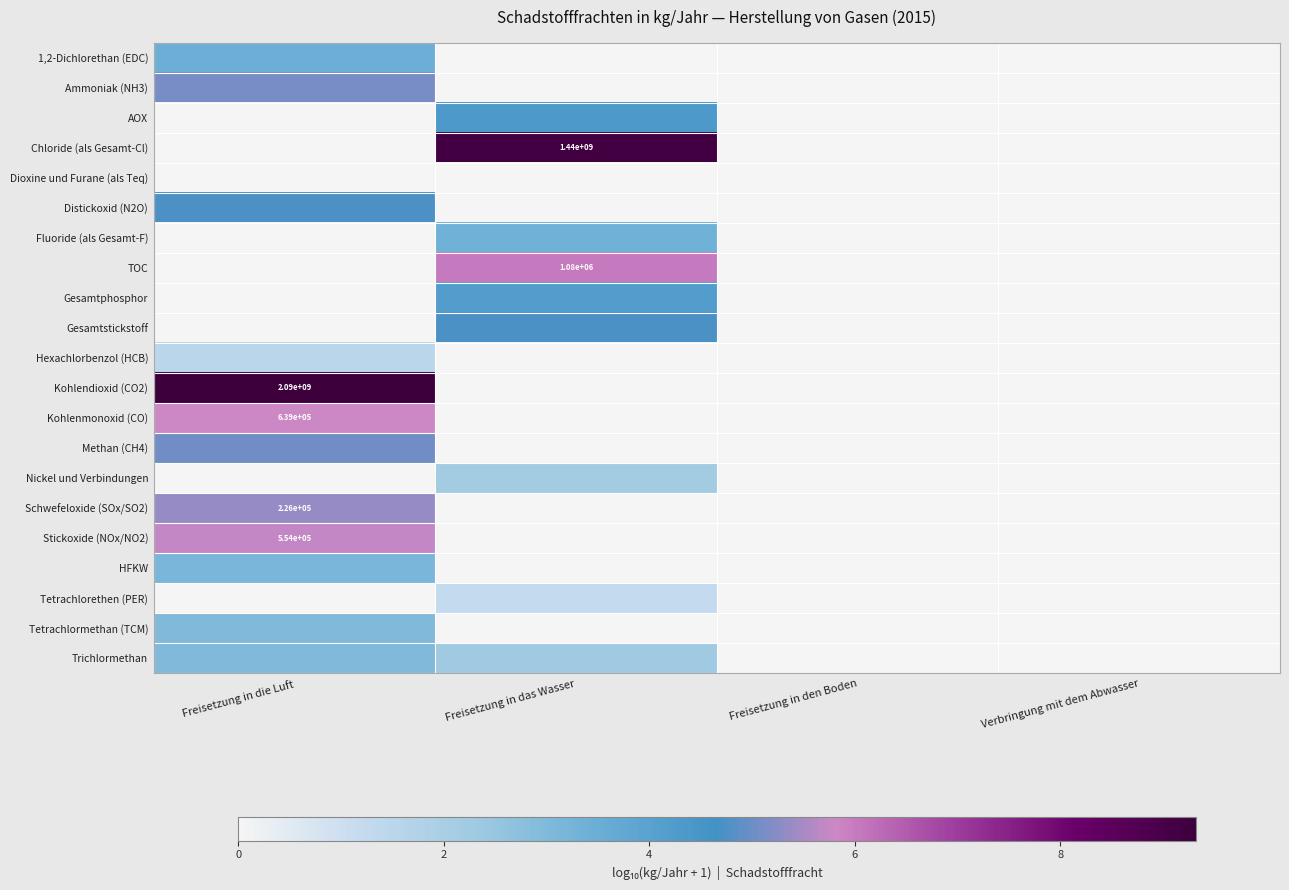

Is the value of Stickoxide (NOx/NO2) at Freisetzung in die Luft greater than the value of Kohlenmonoxid (CO) at Freisetzung in die Luft?

No